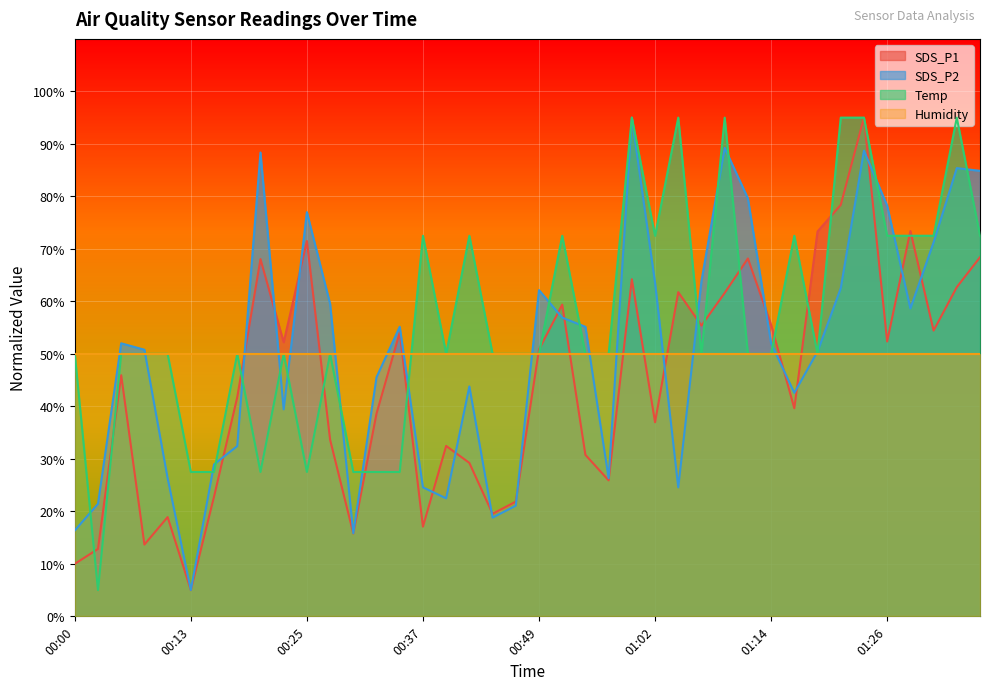

What is the label of the 36th point from the left?

01:26